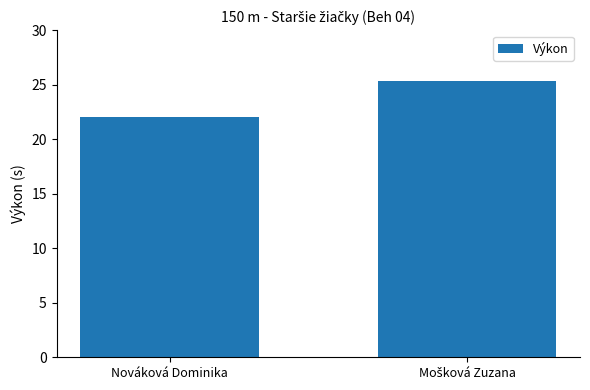

Where is the data nearest to the value 23?

Nováková Dominika